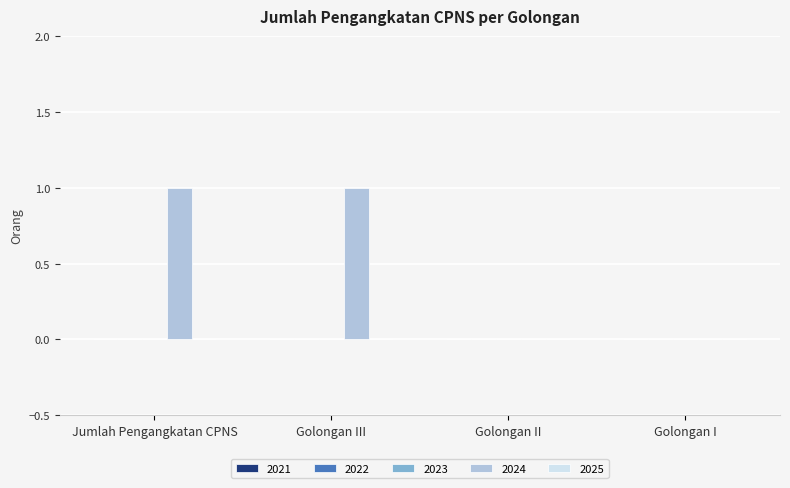

Between Golongan I and Golongan III, which is larger?

Golongan III